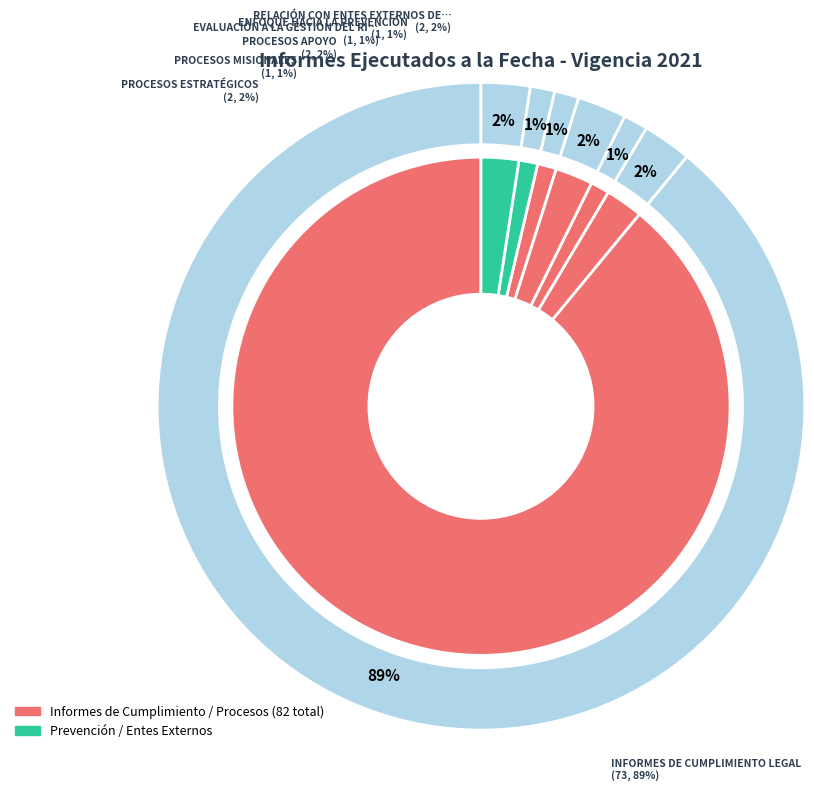

The RELACIÓN CON ENTES EXTERNOS DE CONTROL slice represents 2% of the pie. True or false?

True